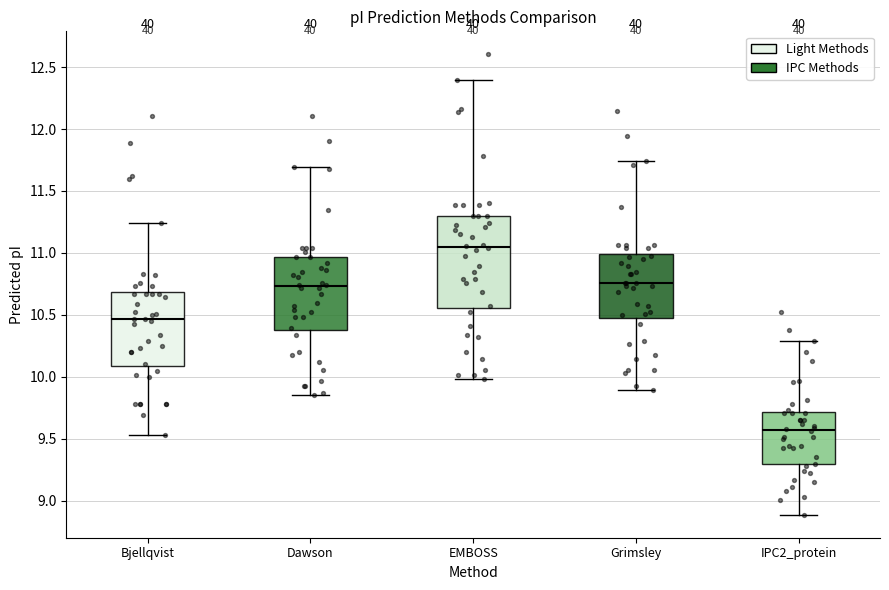

Which box has the highest median line?

EMBOSS